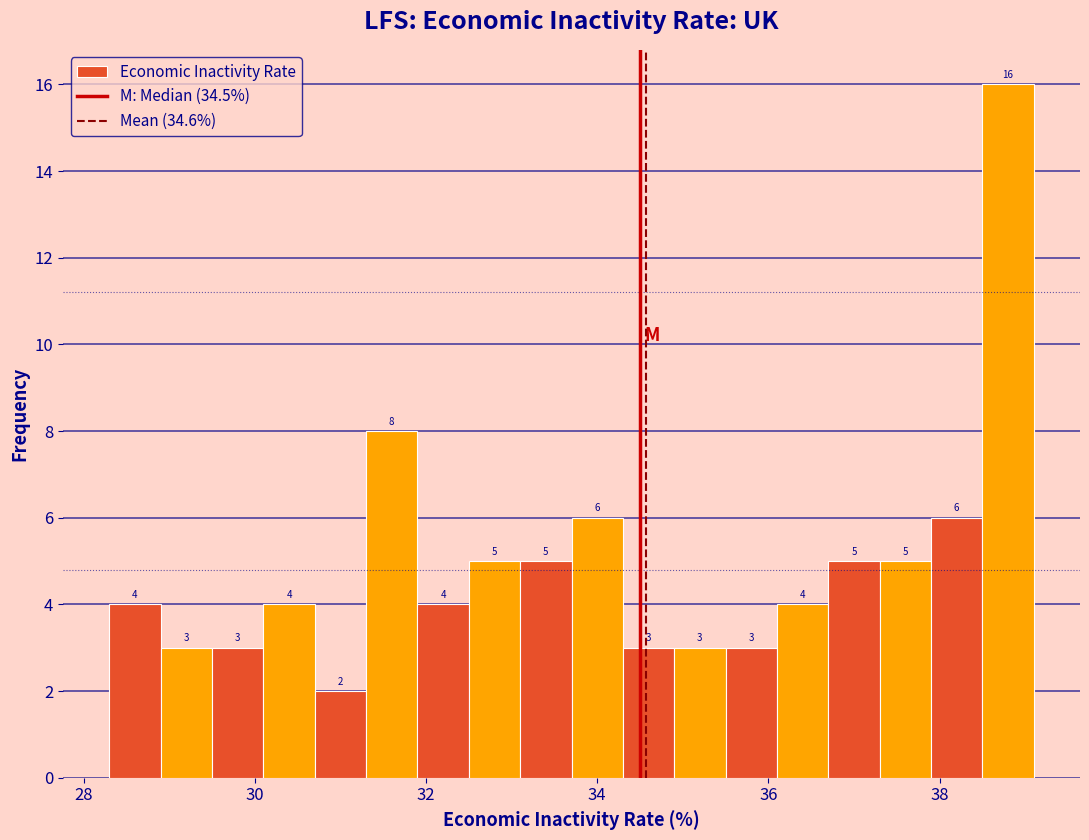

Around what value on the x-axis is the tallest bar? Give the approximate position of its centre, as read against the axis.

38.8